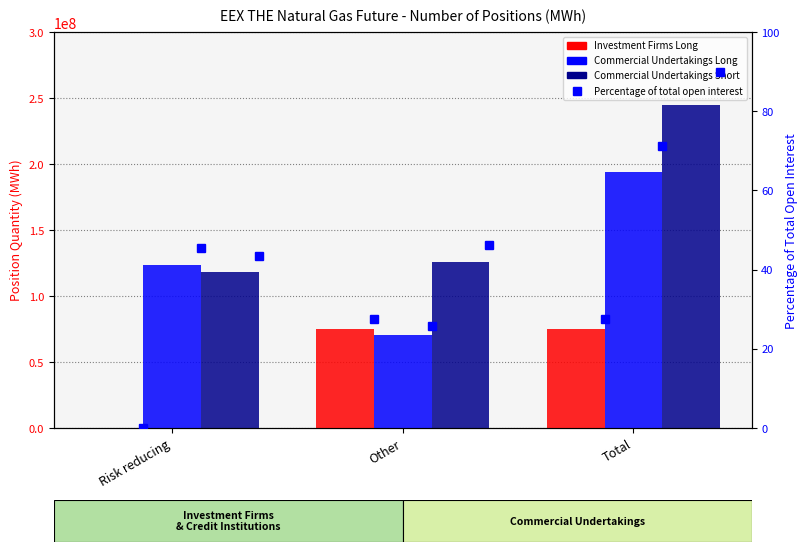

True or false: Commercial Undertakings Short has a value of 76999385 at Other.

False